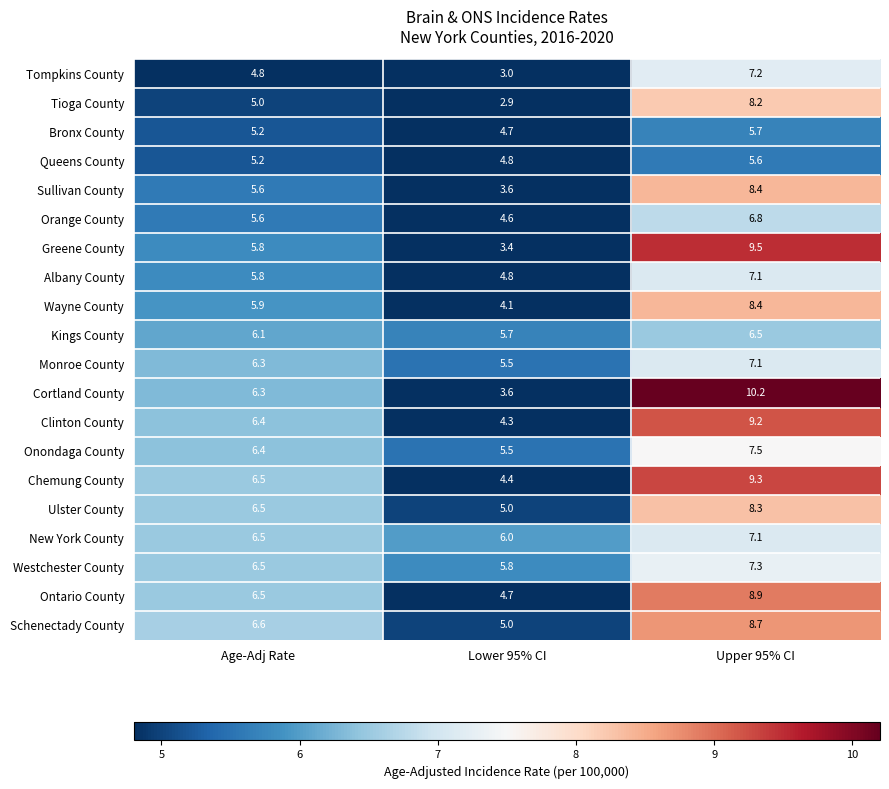

What is the smallest value displayed?

2.9